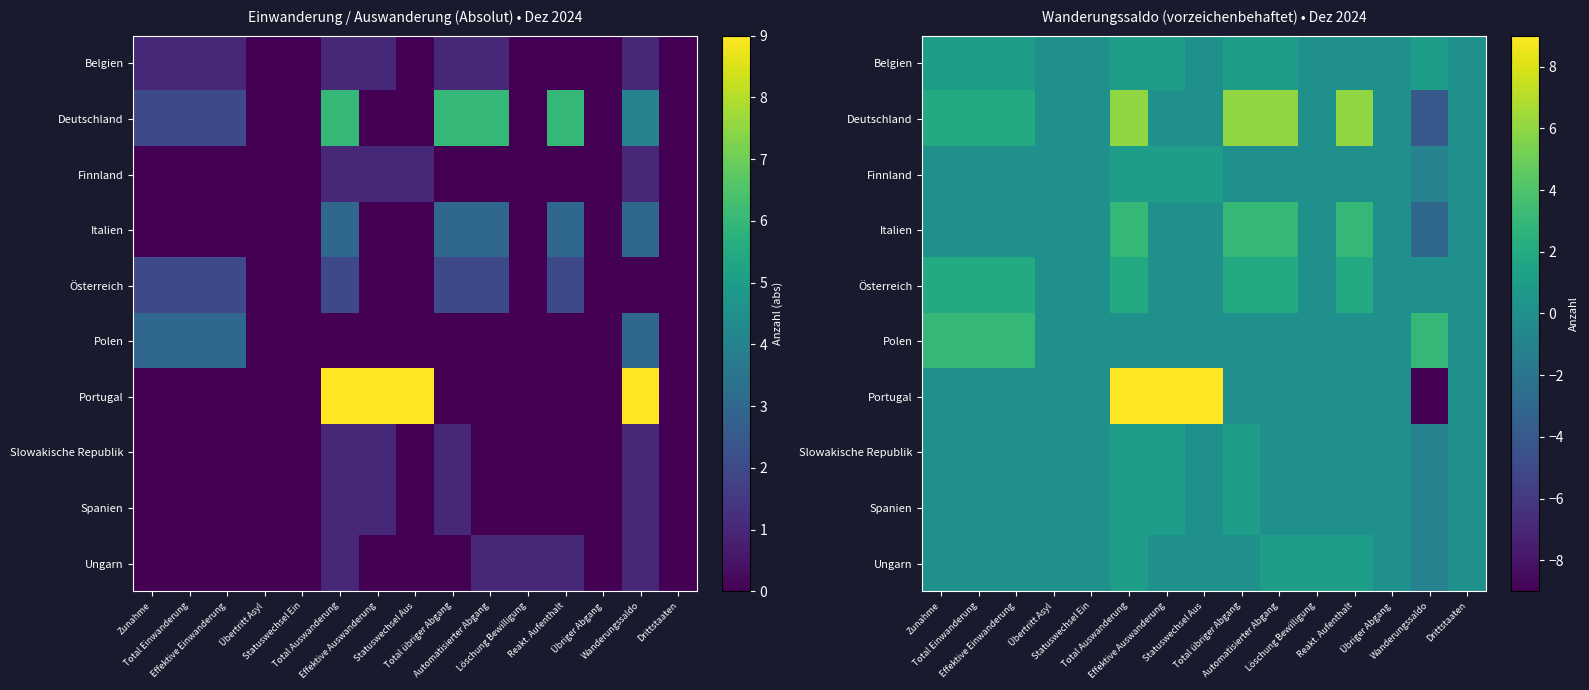

Which series has the largest total across all categories?

Deutschland